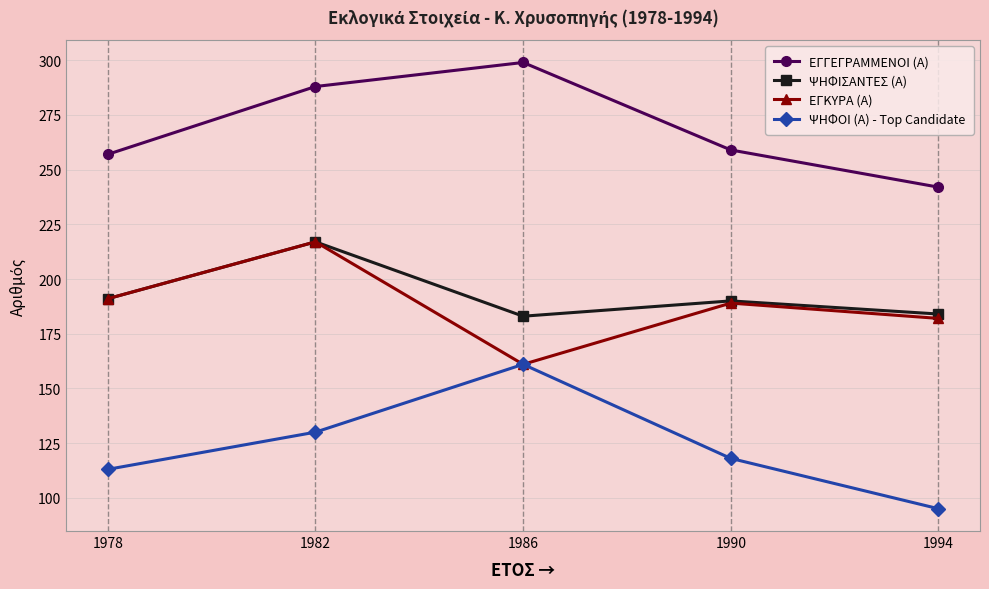

How many lines are shown in the chart?

4